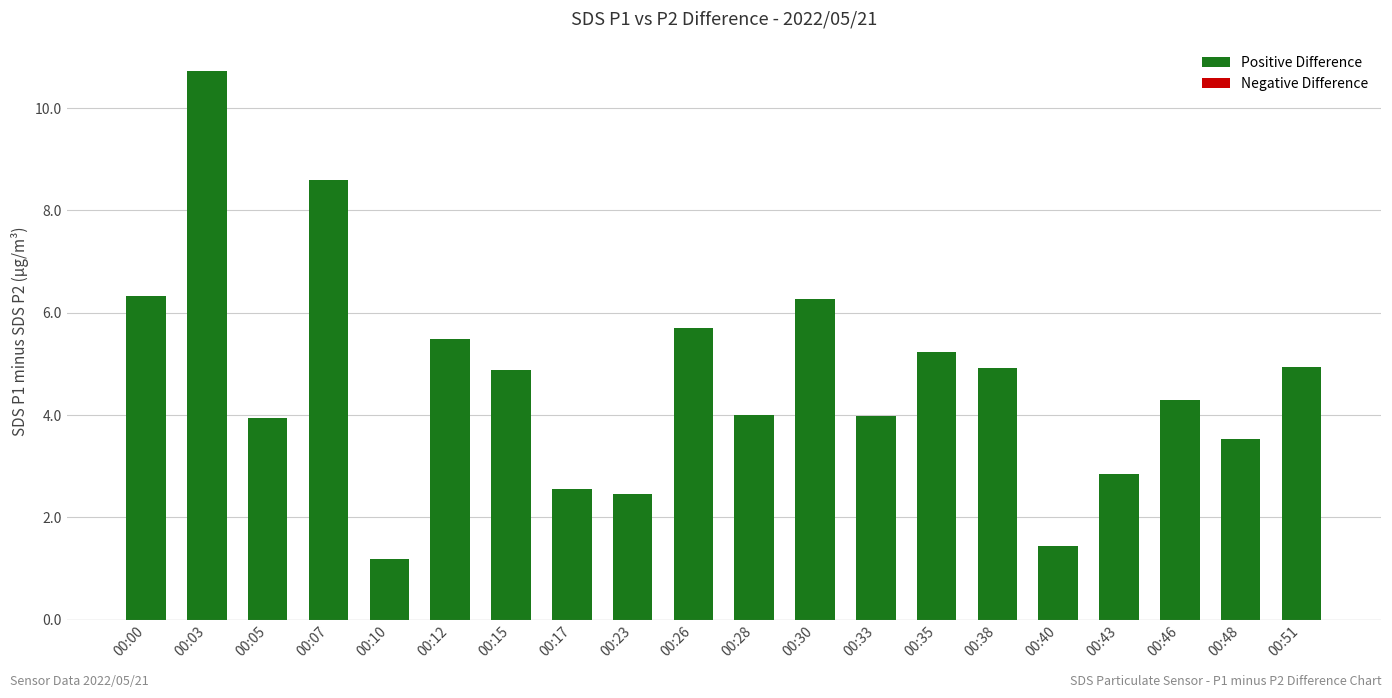

What is the sum of the values at 00:33 and 00:51?

8.9